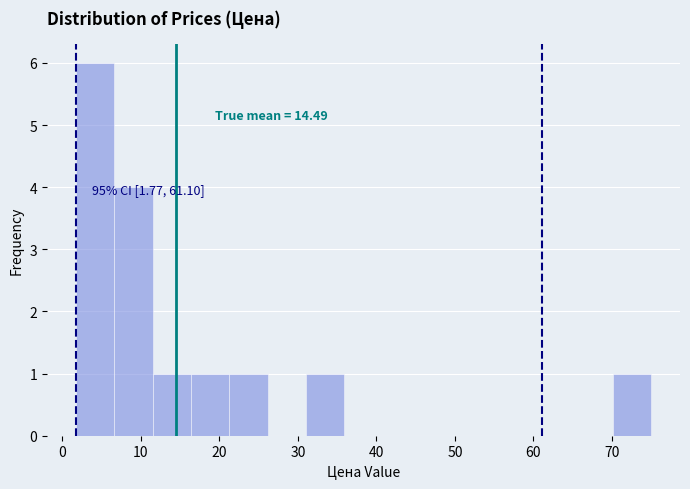

Over which range of the x-axis is the bar tallest?

2 to 7